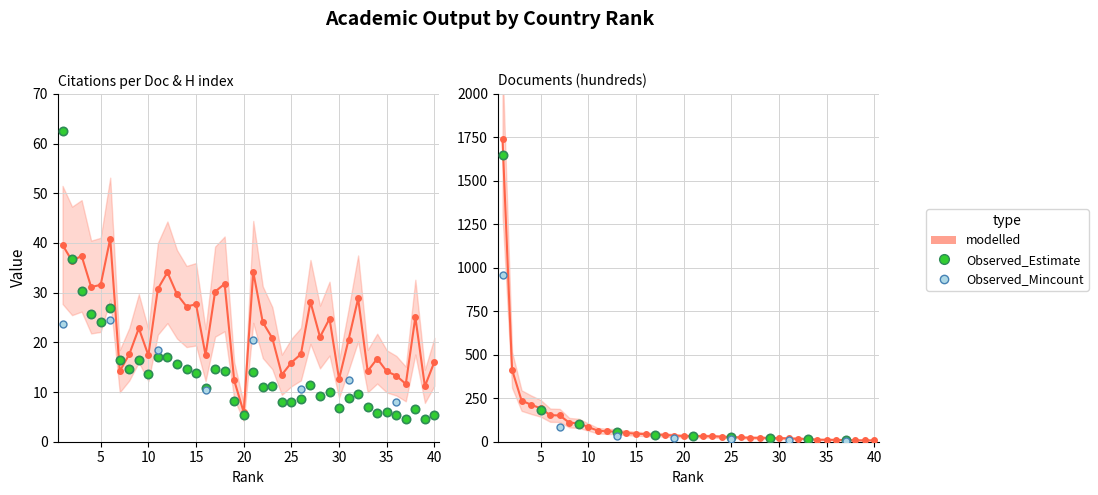

What is the difference between the H index values at 20 and 40?

0.1